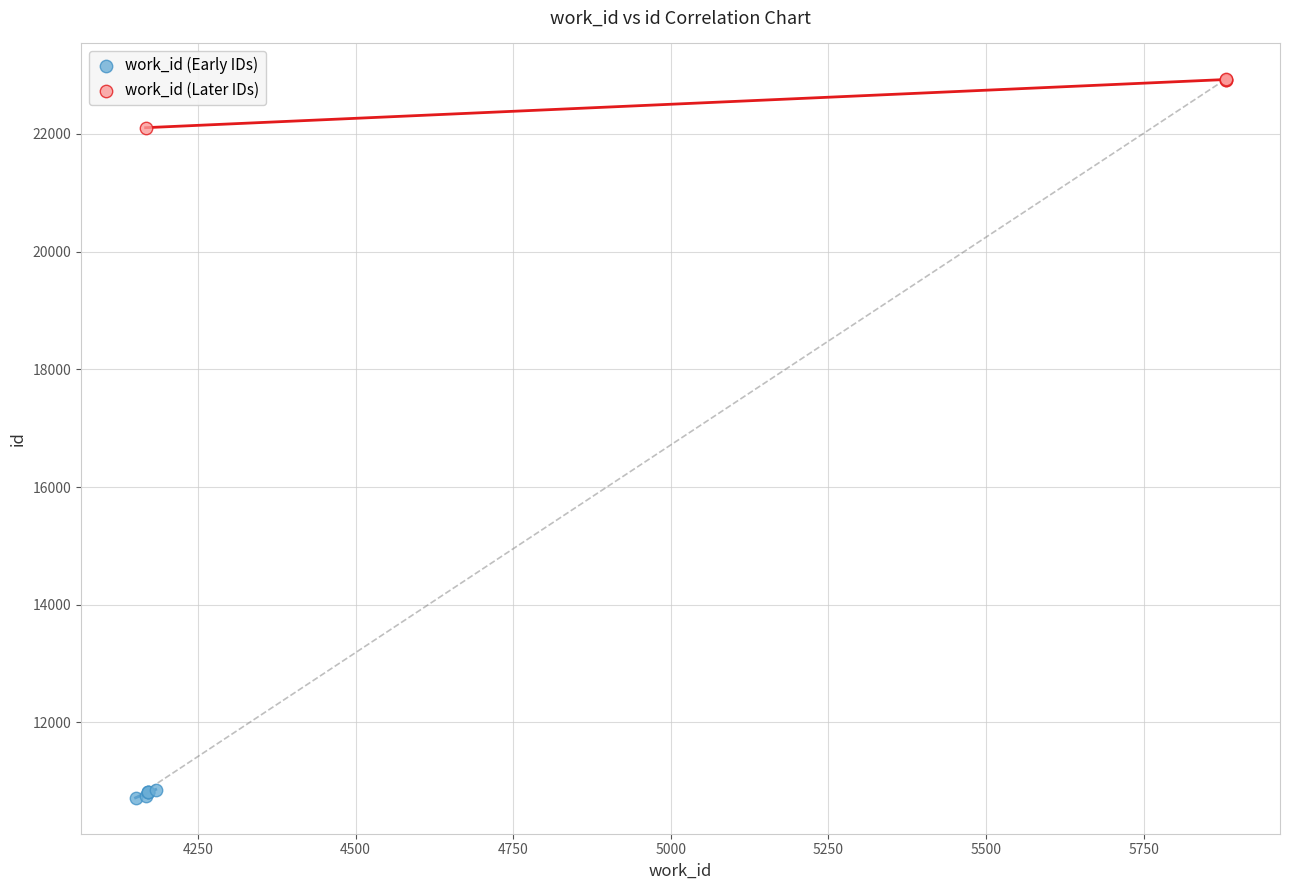

What are all the series names shown in the legend?

work_id (Early IDs), work_id (Later IDs)